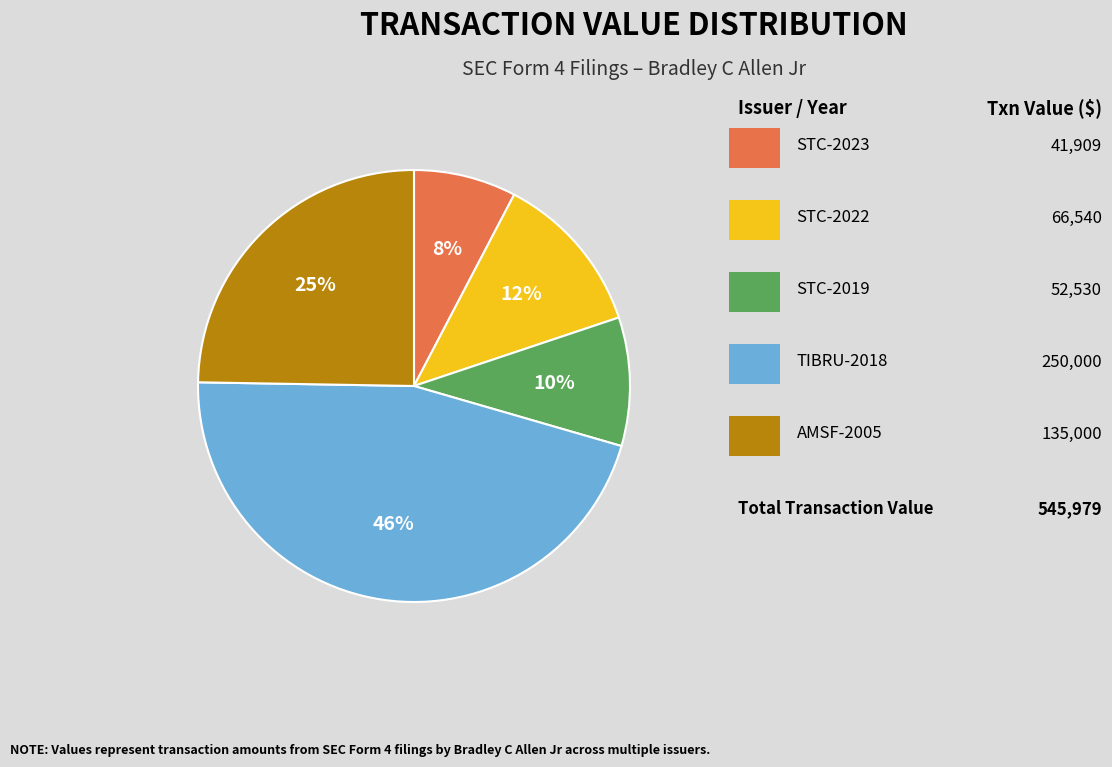

Does any single category account for the majority?

No